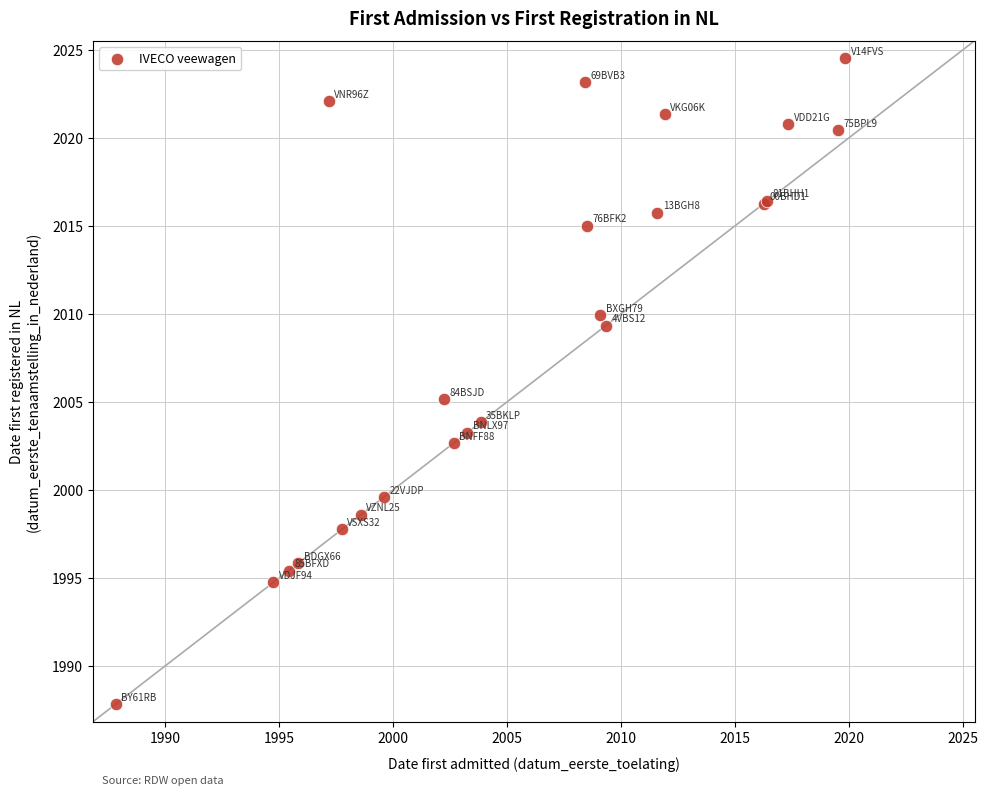

What Y value in the scatter plot is closest to 2006?

2005.2